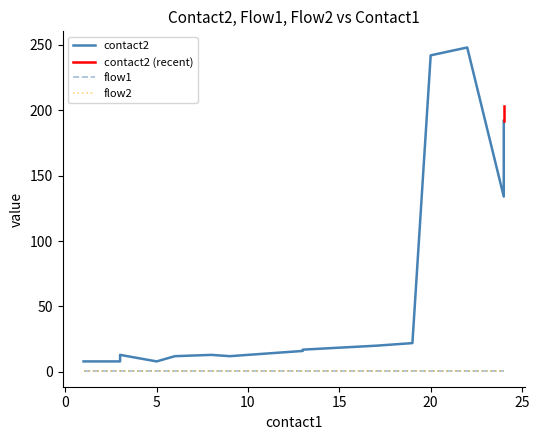

True or false: flow2 and flow1 intersect in this chart.

False